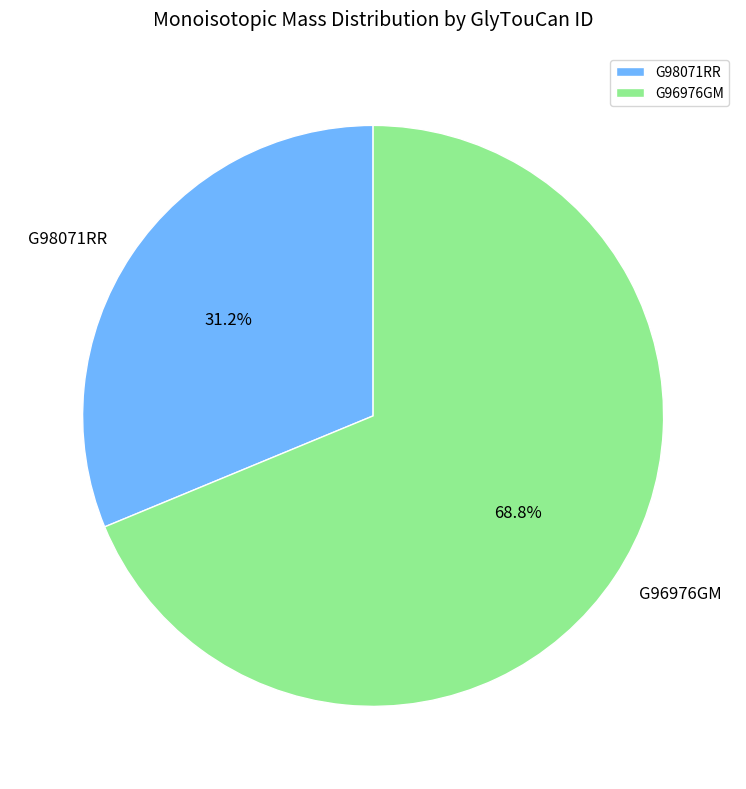

Which has a higher value, G98071RR or G96976GM?

G96976GM